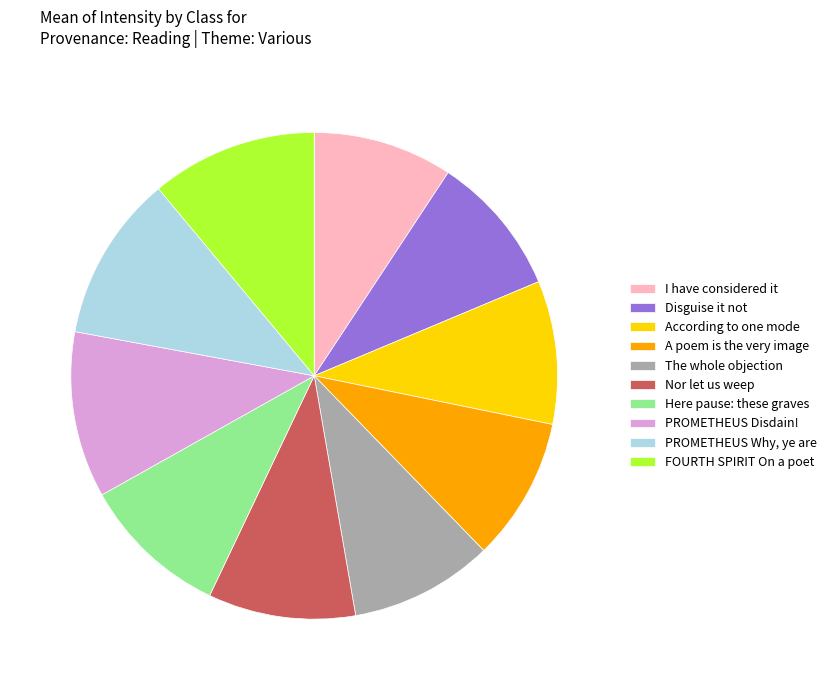

Combined, do Disguise it not and According to one mode account for over 50%?

No